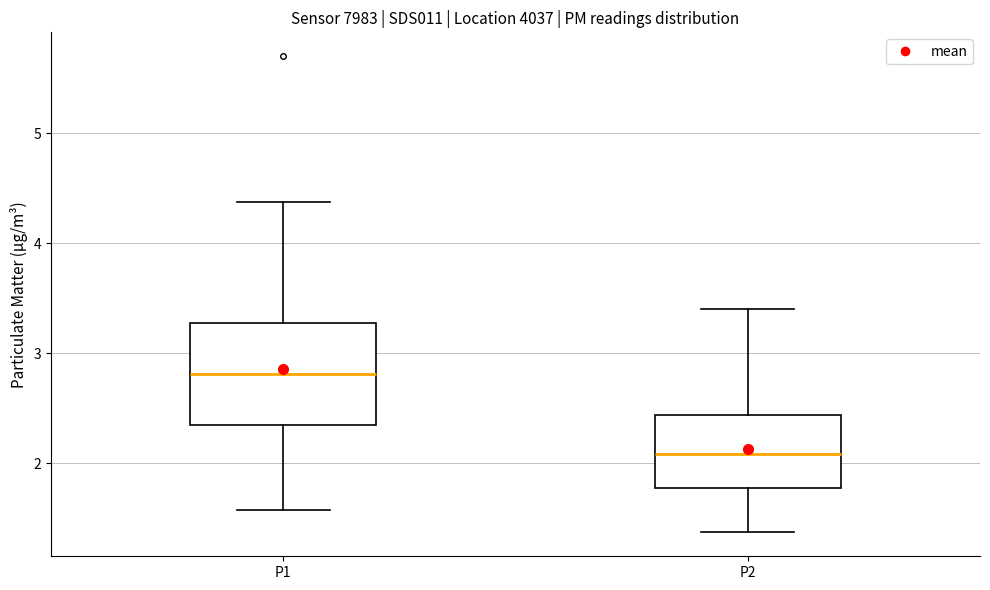

Reading left to right, transcribe this box plot: for each box, give where its median line is, the range the box spans, and where its two whiskers end, as read against the y-axis. The values are not printed on the chart, so give them approximately, as read against the axis.

P1: median 2.8, box 2.4 to 3.3, whiskers 1.6 to 4.4
P2: median 2.1, box 1.8 to 2.4, whiskers 1.4 to 3.4